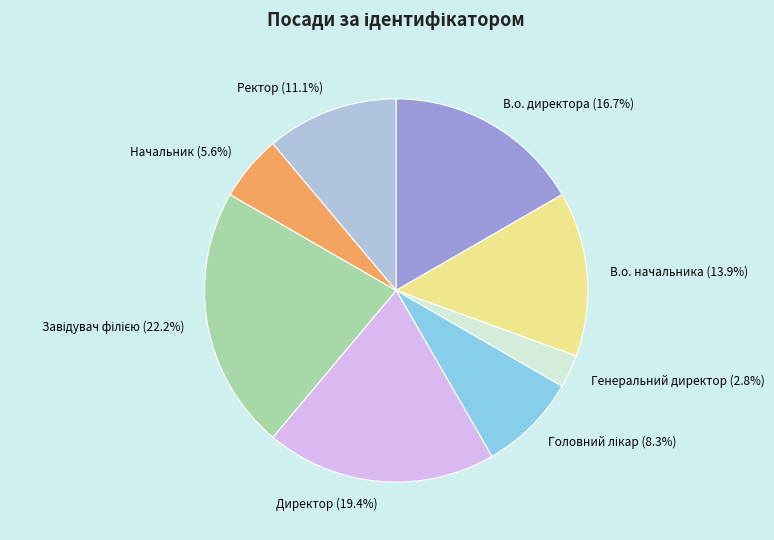

To the nearest percent, what is the average slice percentage?

12%